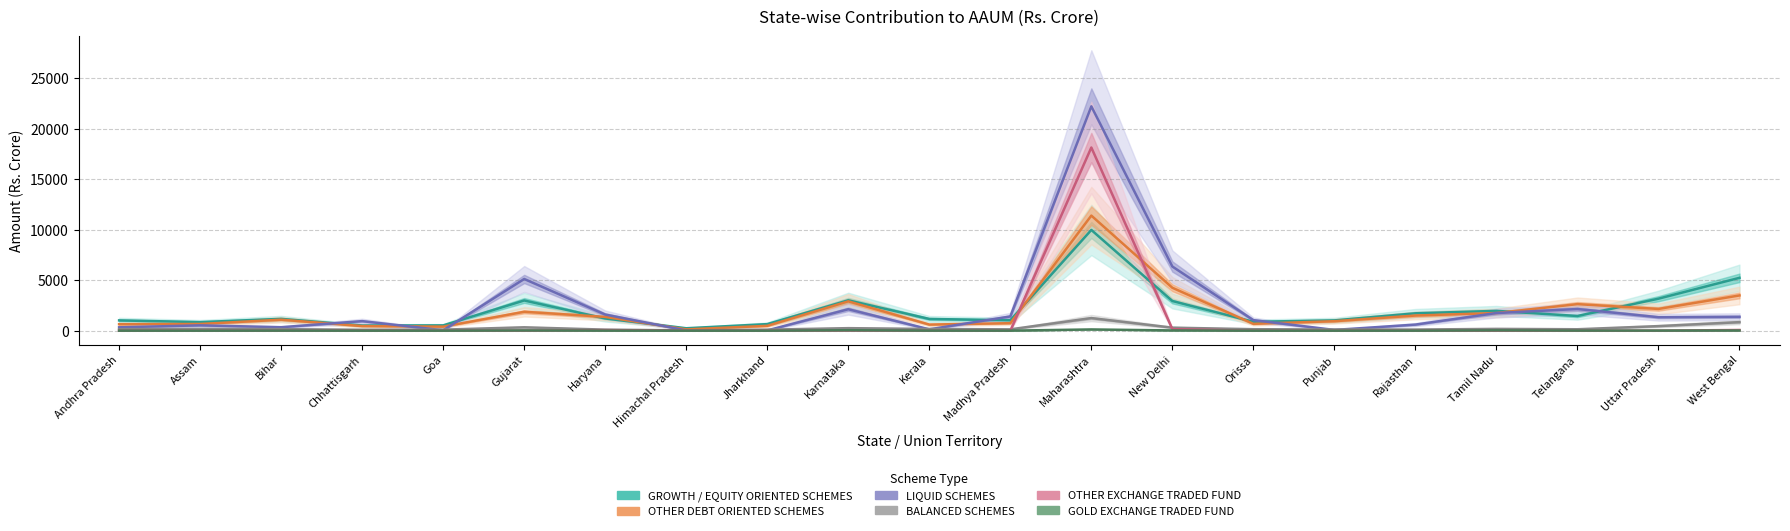

What is the difference between the maximum and minimum values in the LIQUID SCHEMES series?

22177.3